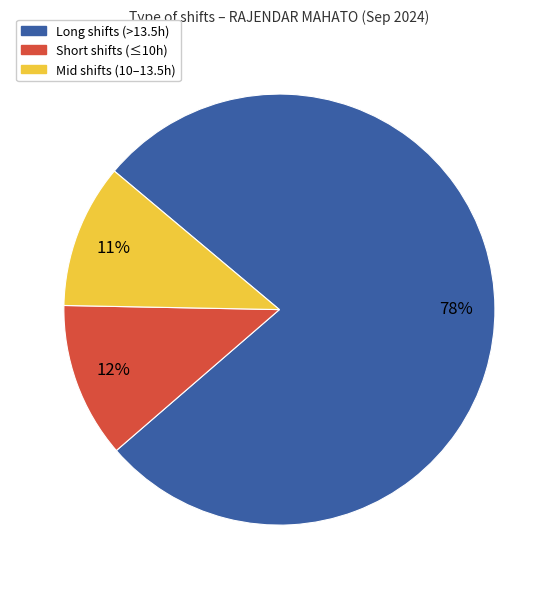

Is there any slice that represents more than half of the pie?

Yes